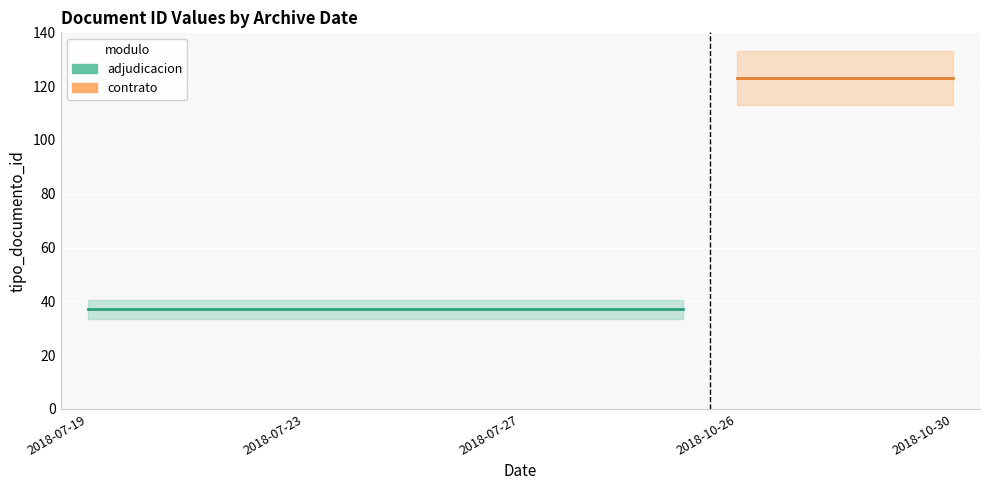

What is the sum of the values at 2018-07-19 and 2018-07-19?

75